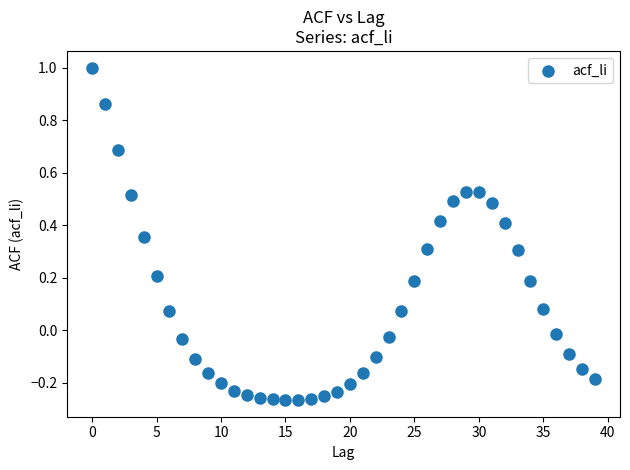

What is the range of Y values (max minus min)?

1.3